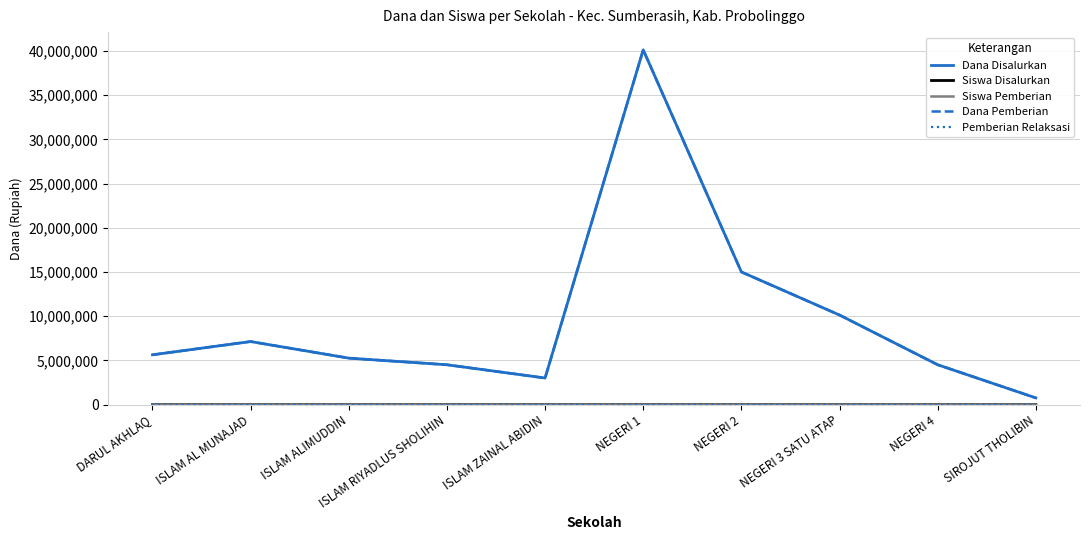

What is the value of the Dana Pemberian point at the 3rd from the left?

5250000